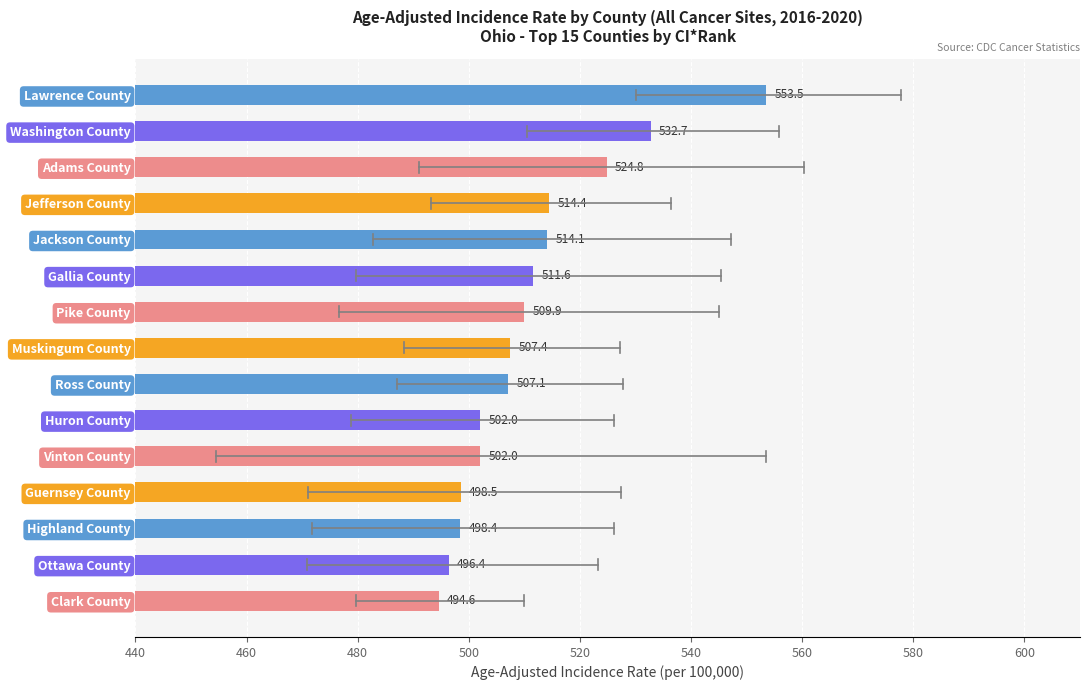

What is the greatest value displayed?

553.5